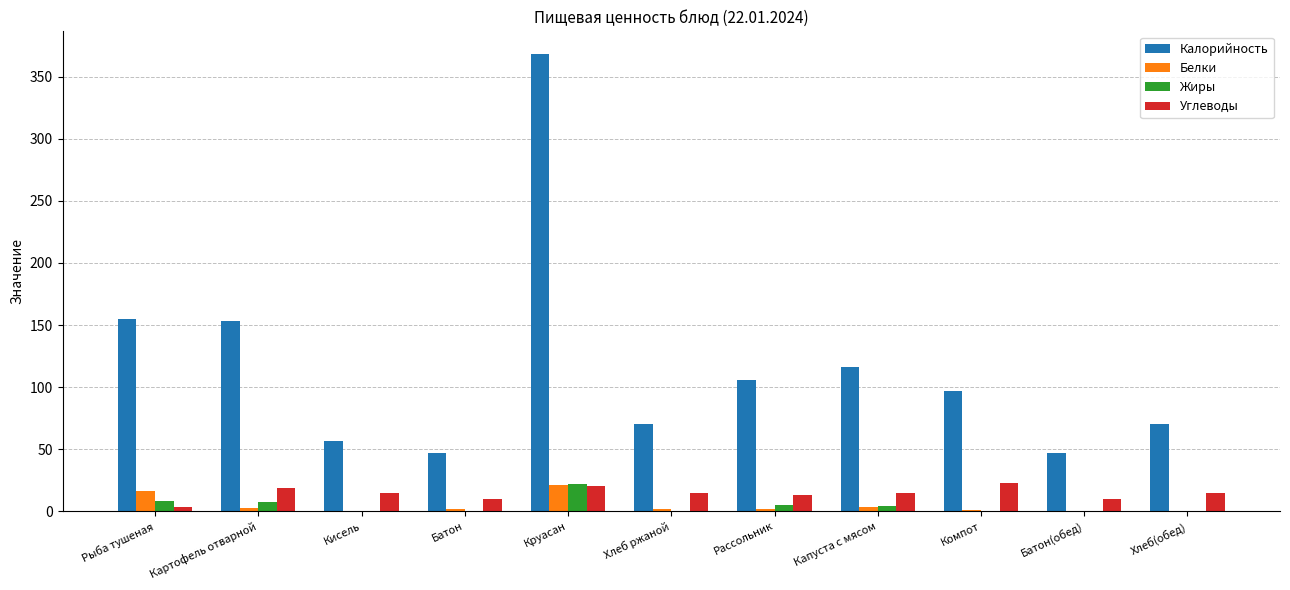

What is the highest value of the Белки series?

20.8